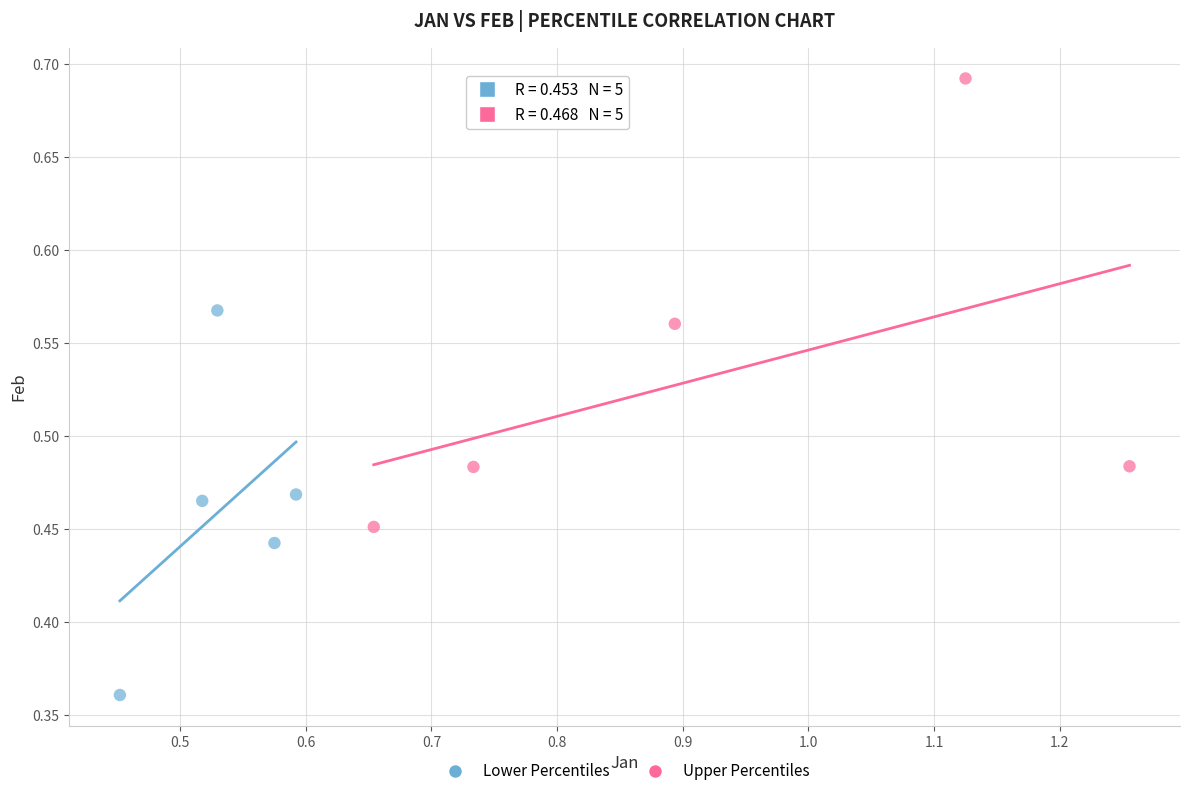

Which series contains the lowest Y value?

Lower Percentiles